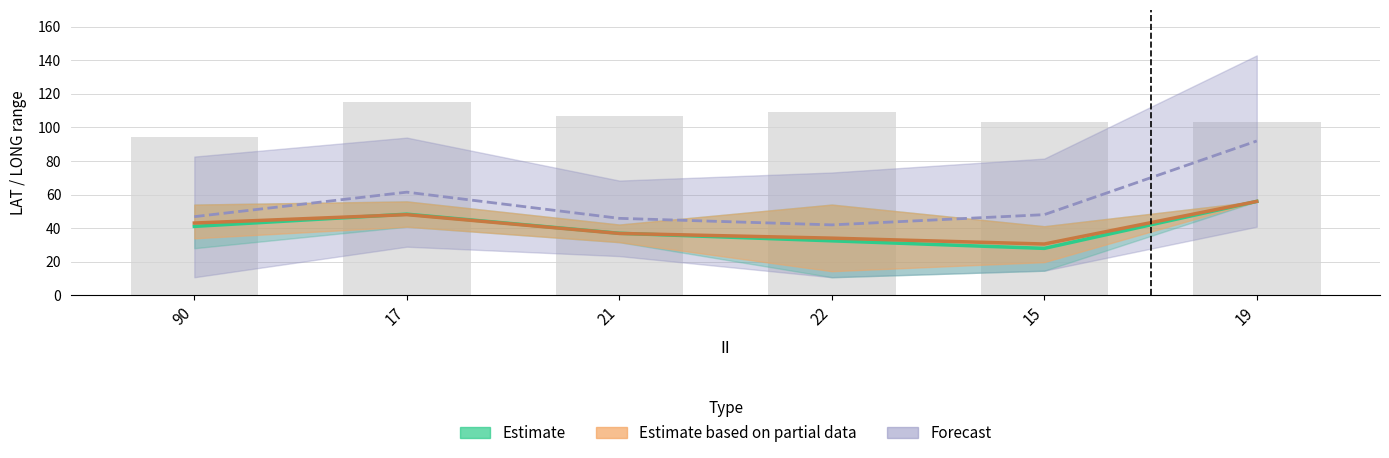

True or false: the data shows 103 at 15.

True